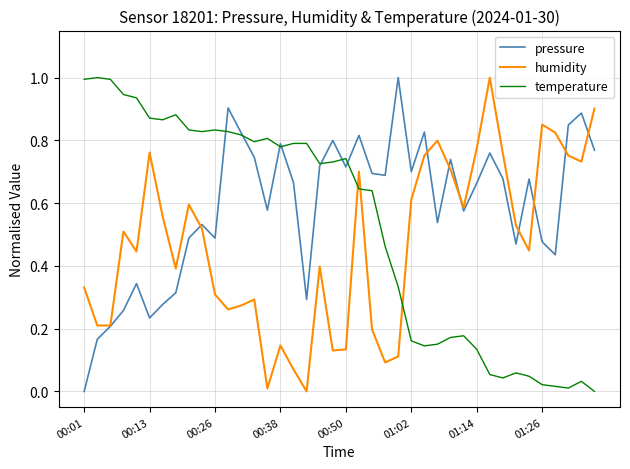

What is the greatest value displayed?

1.0